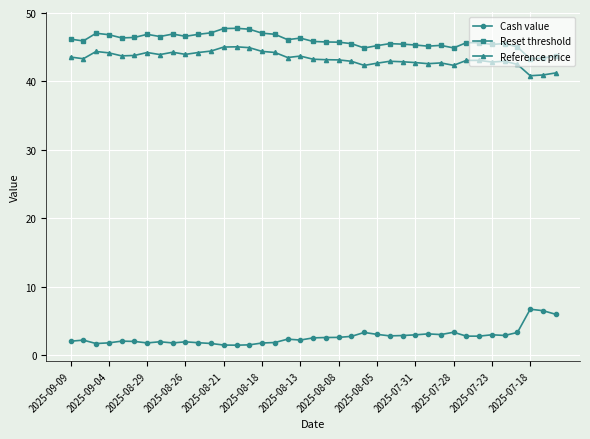

True or false: Cash value has more than 0 interior local peaks.

True